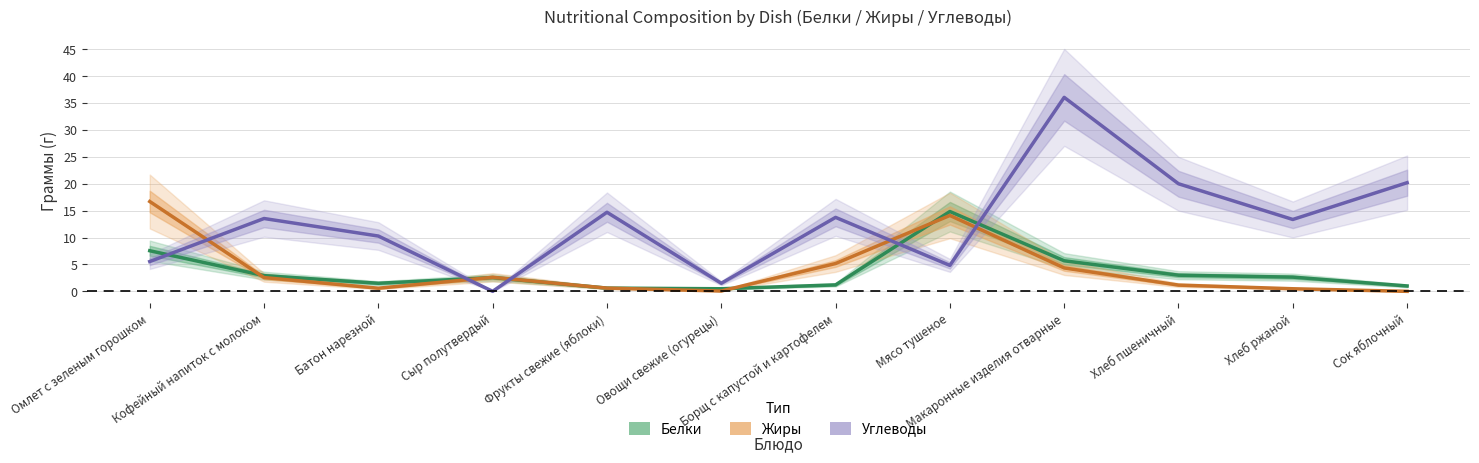

At which category is the sum across all series the highest?

Макаронные изделия отварные